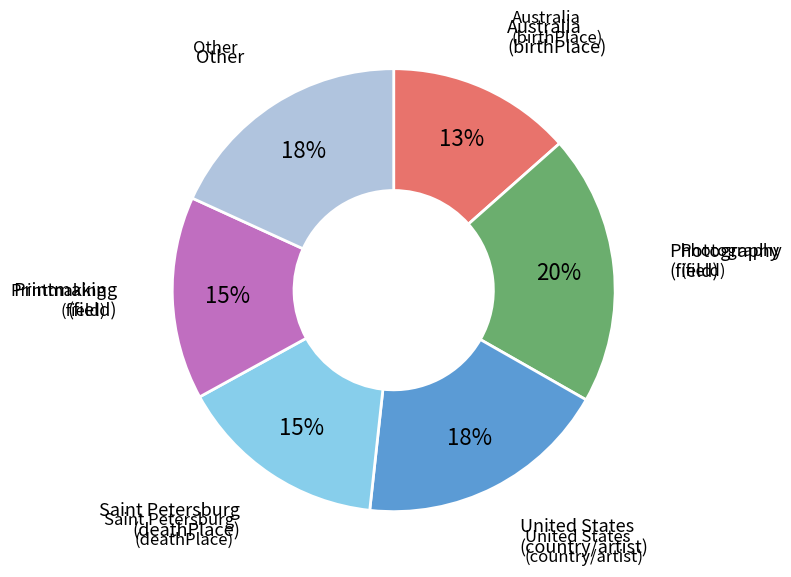

Is there a majority slice in this chart?

No